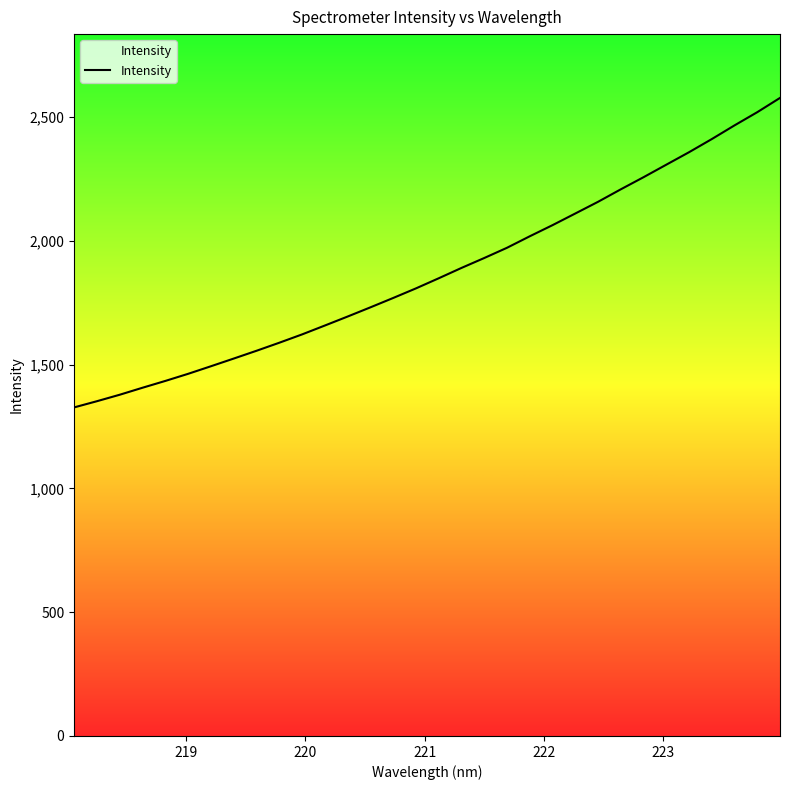

What is the maximum value shown in the chart?

2576.6